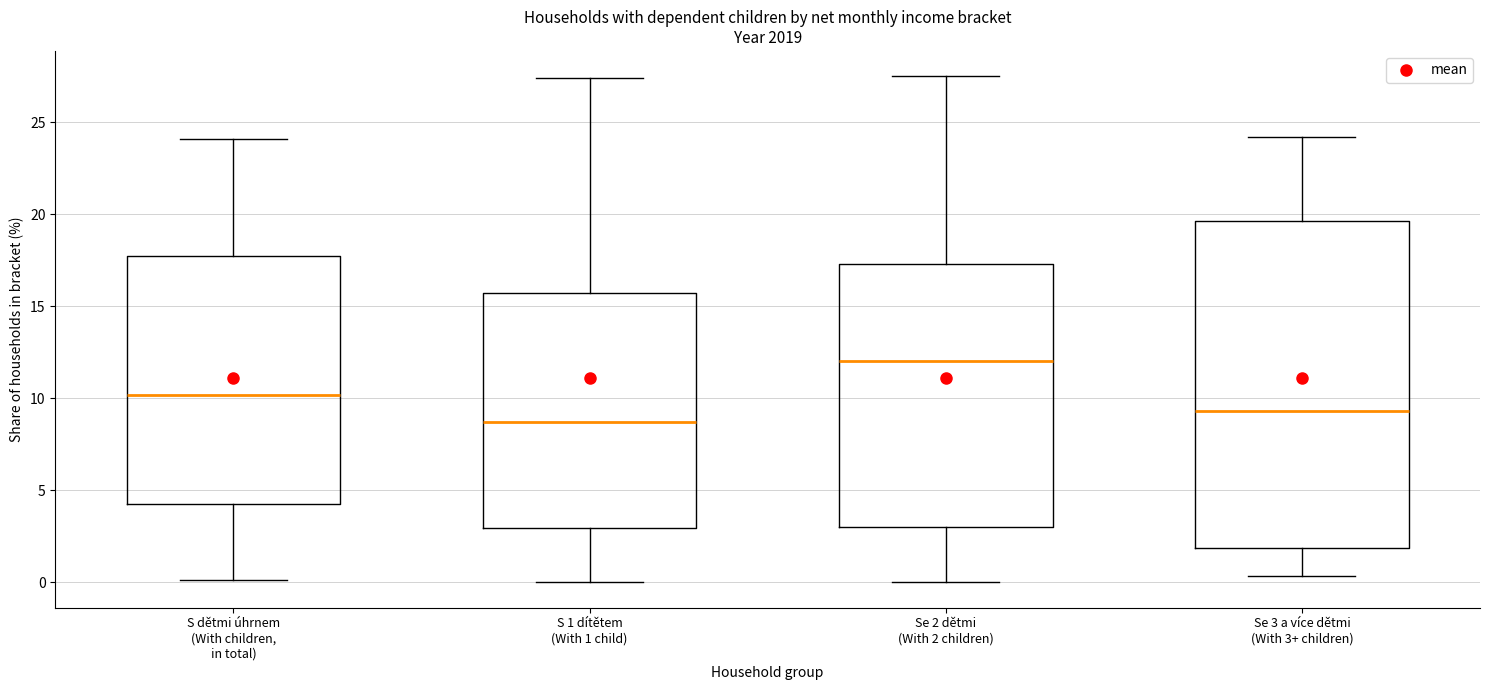

Comparing the boxes themselves (not the whiskers), which one is the tallest?

Se 3 a více dětmi (With 3+ children)